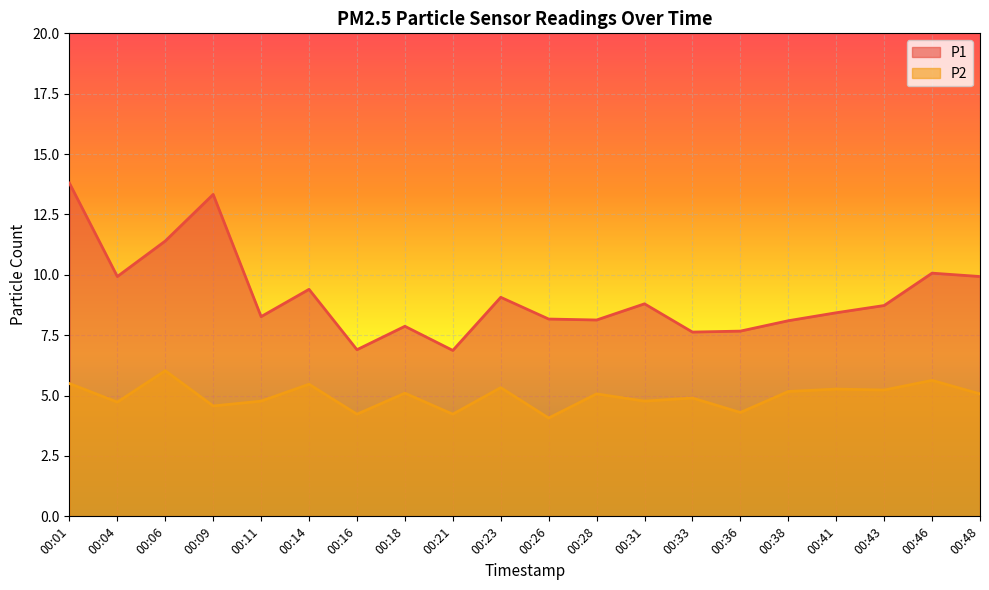

What is the value of the P1 point at the 11th from the left?

8.2